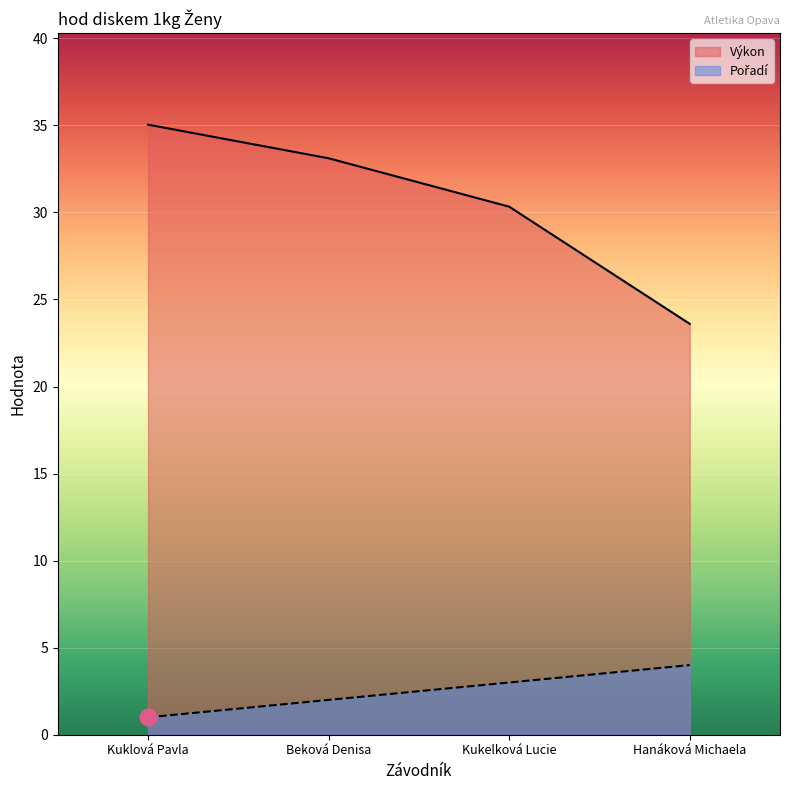

Is the value of Pořadí at Hanáková Michaela greater than the value of Výkon at Beková Denisa?

No